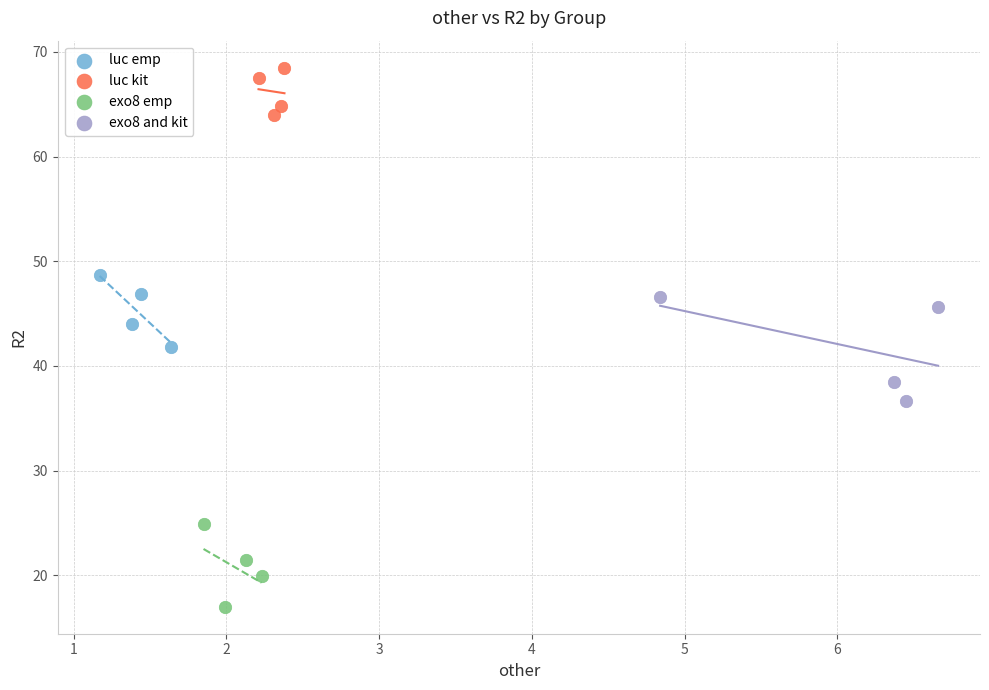

Which series reaches the minimum Y coordinate?

exo8 emp